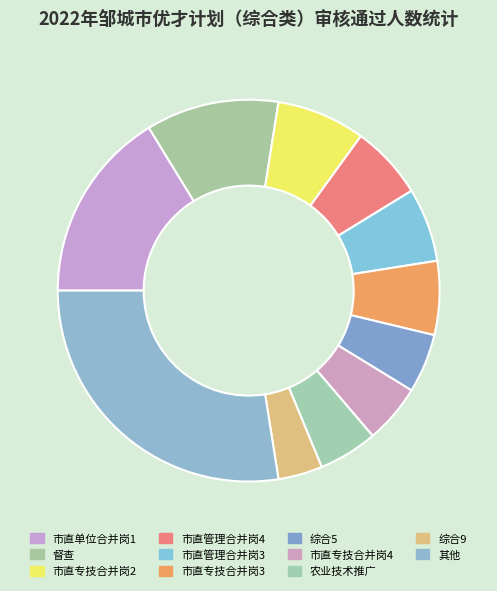

How much of the chart is everything except 综合9?

96.2%